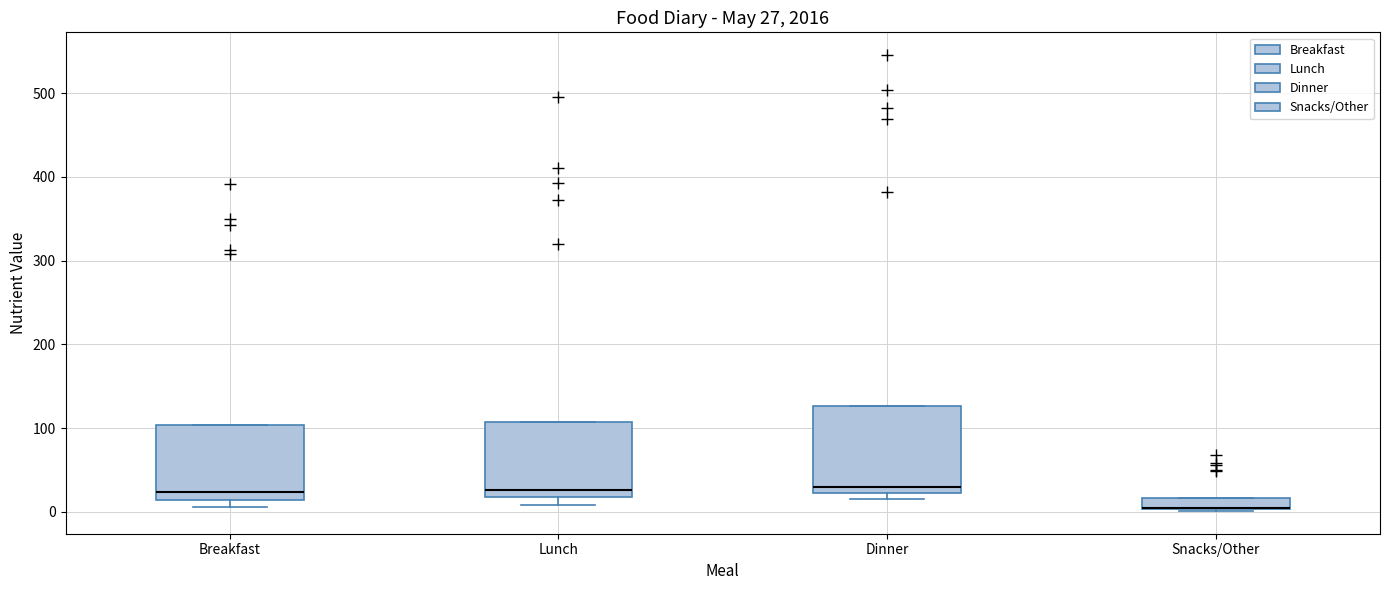

Comparing the boxes themselves (not the whiskers), which one is the tallest?

Dinner